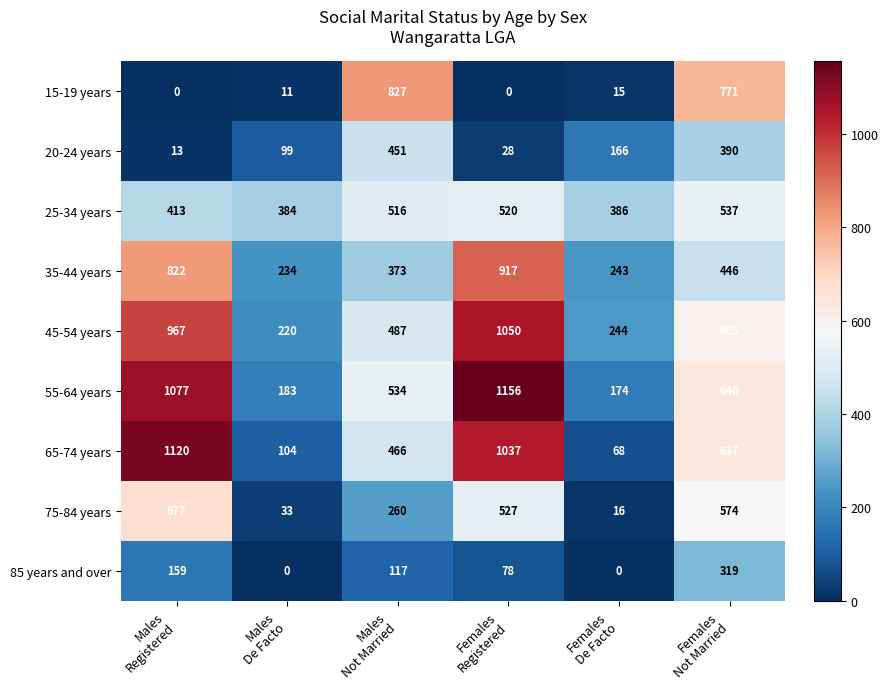

What is the sum of all 35-44 years values?

3035